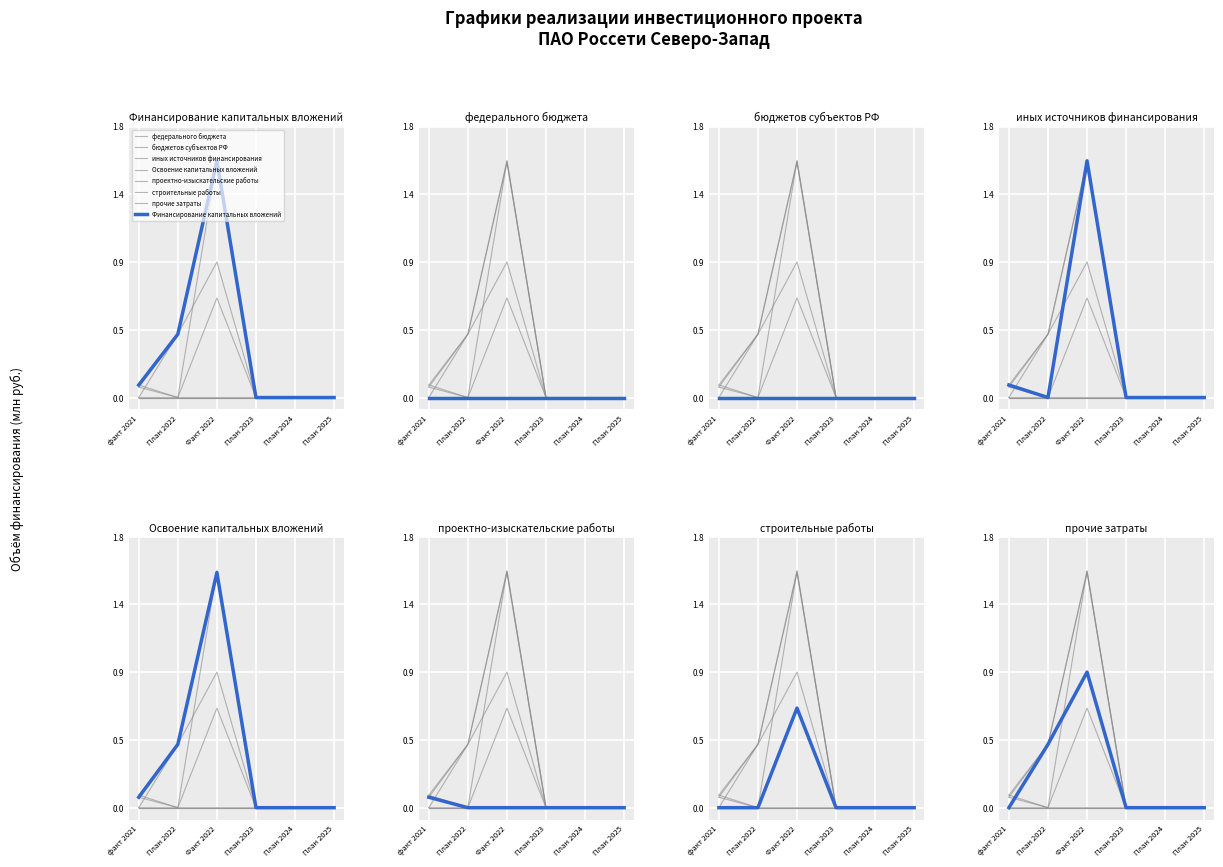

What is the maximum value shown in the chart?

1.6